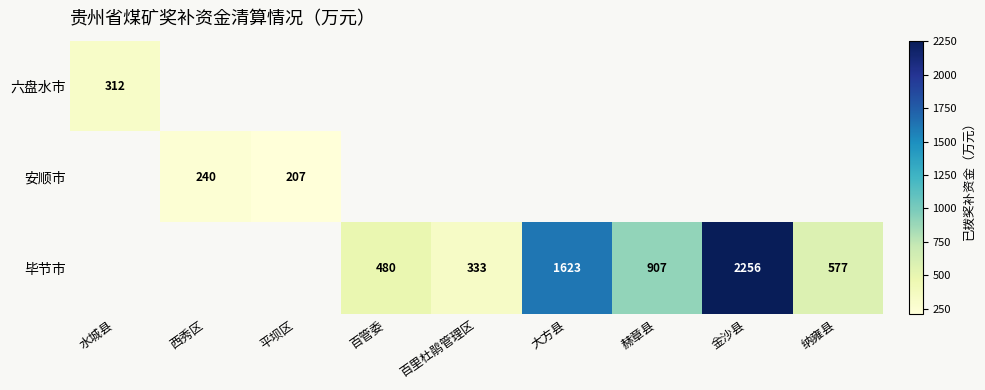

The value of 安顺市 at 西秀区 is 156. True or false?

False